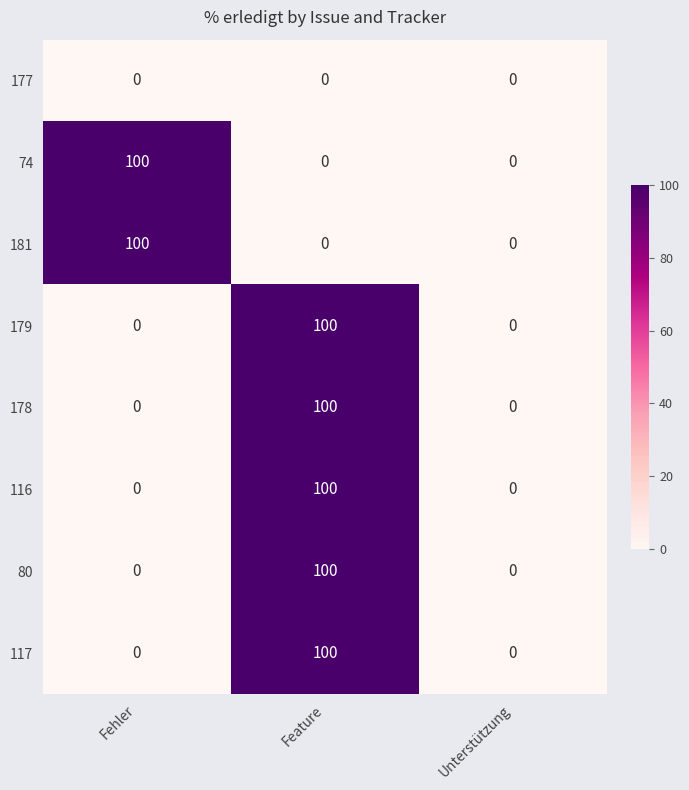

What is the sum of all 117 values?

100